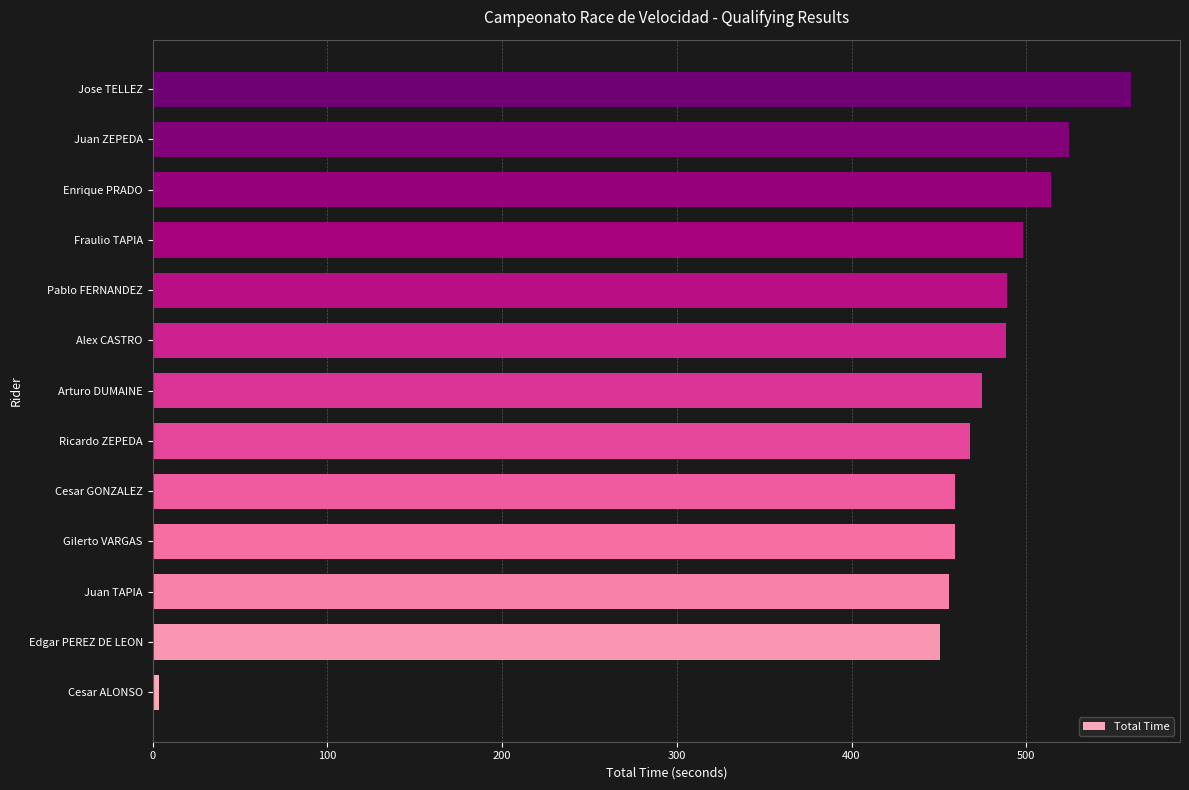

Is it true that the value at Juan TAPIA is 455.9?

True